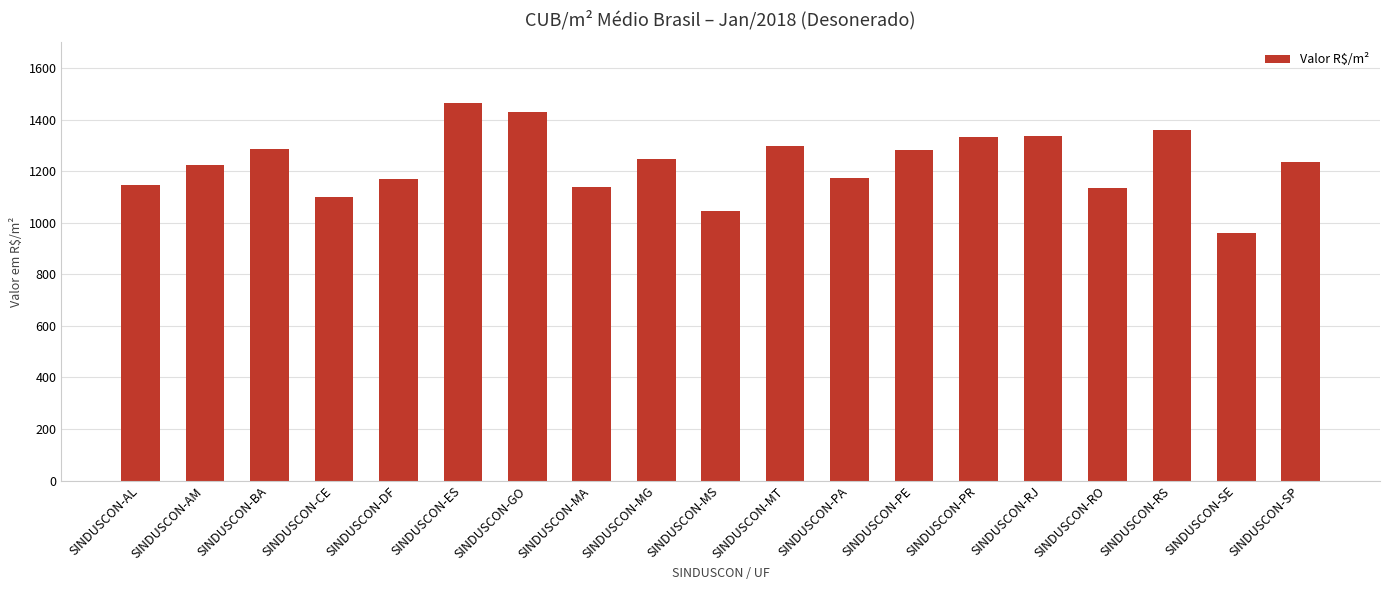

Approximately how many times larger is the value at SINDUSCON-PE compared to SINDUSCON-RJ?

1.0